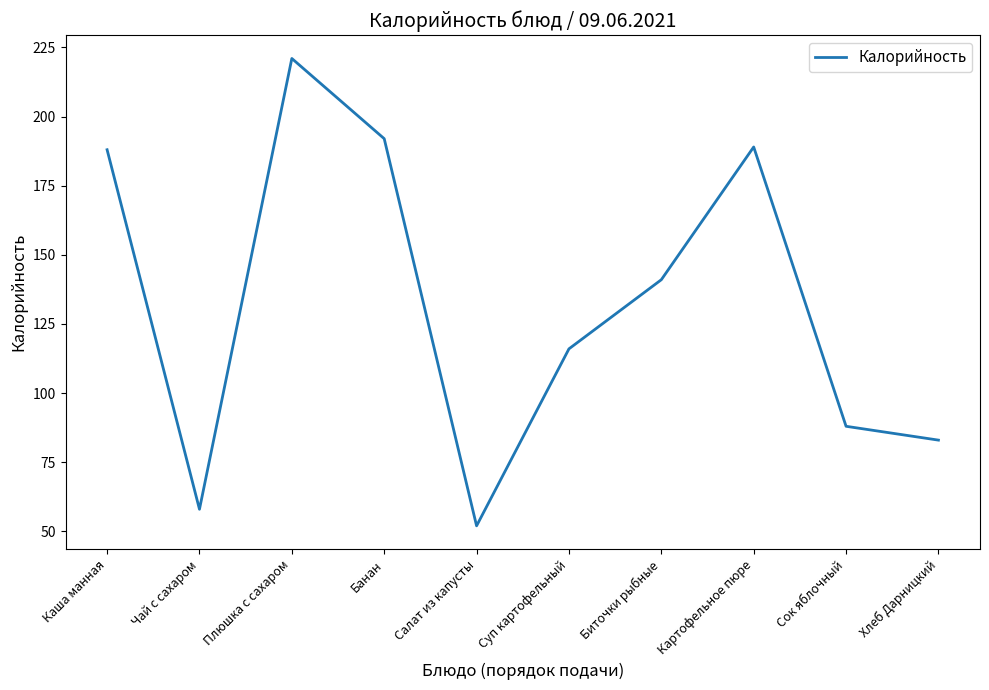

Count the number of categories in the chart.

10